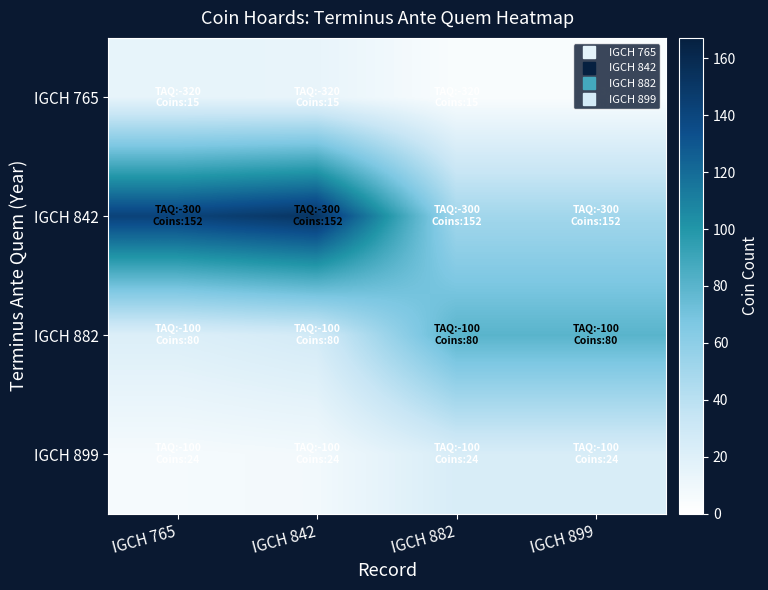

Between IGCH 842 and IGCH 899, which series saw the biggest shift?

IGCH 842